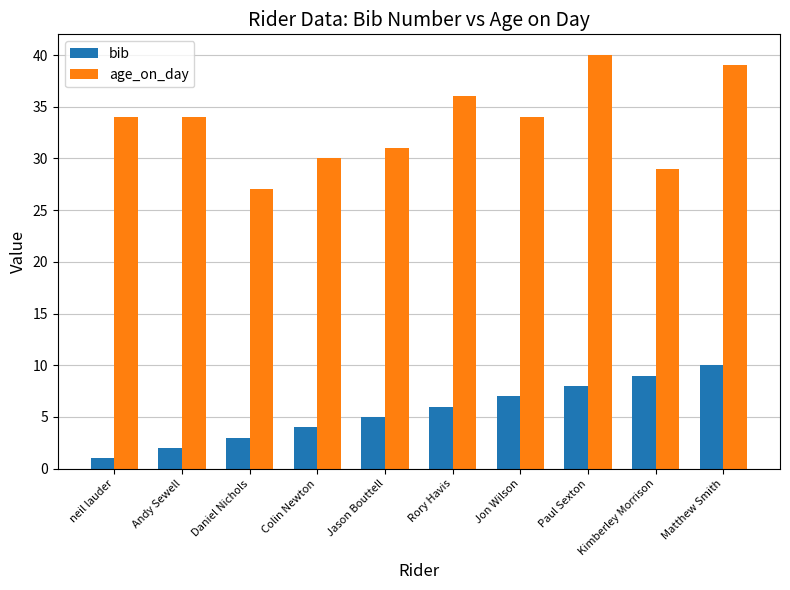

At which category does the chart reach its minimum across all series?

neil lauder